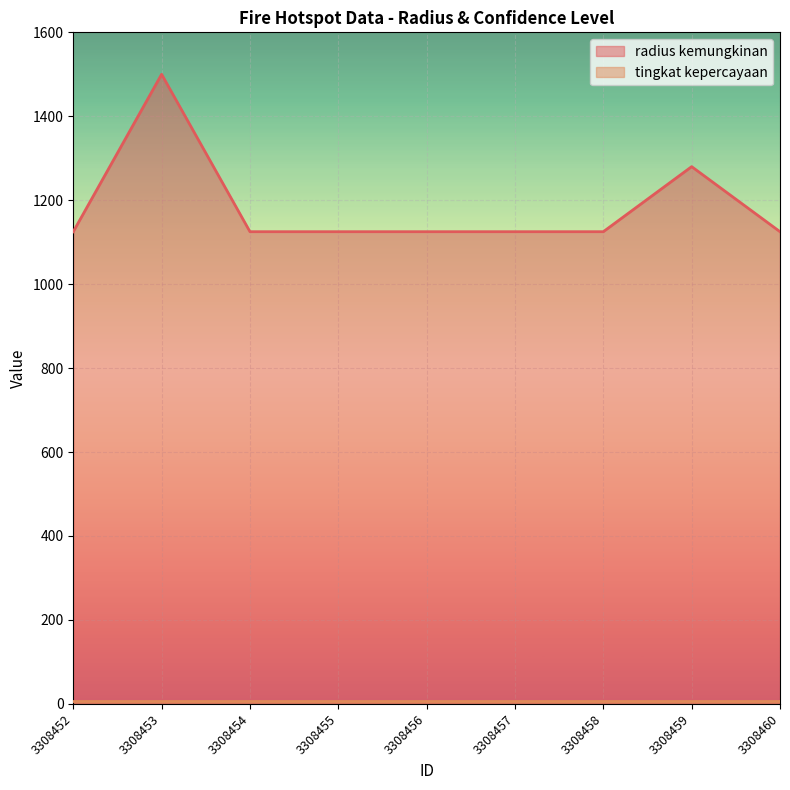

What is the minimum value shown in the chart?

8